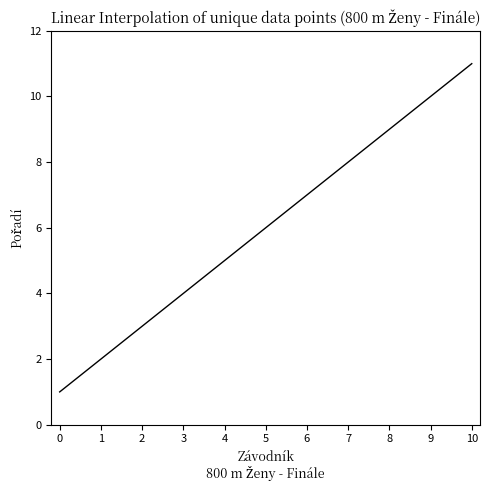

Reading left to right, transcribe all the data shown in this chart.

0=1	1=2	2=3	3=4	4=5	5=6	6=7	7=8	8=9	9=10	10=11